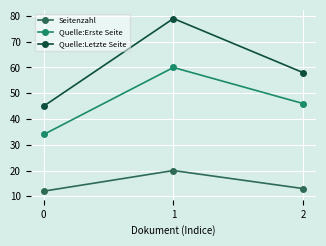

Reading right to left, list all the values displayed in this chart.

Seitenzahl: 13	20	12
Quelle:Erste Seite: 46	60	34
Quelle:Letzte Seite: 58	79	45